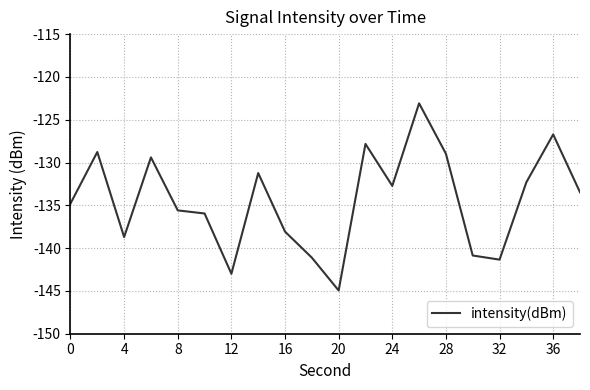

What is the greatest value displayed?

-123.1